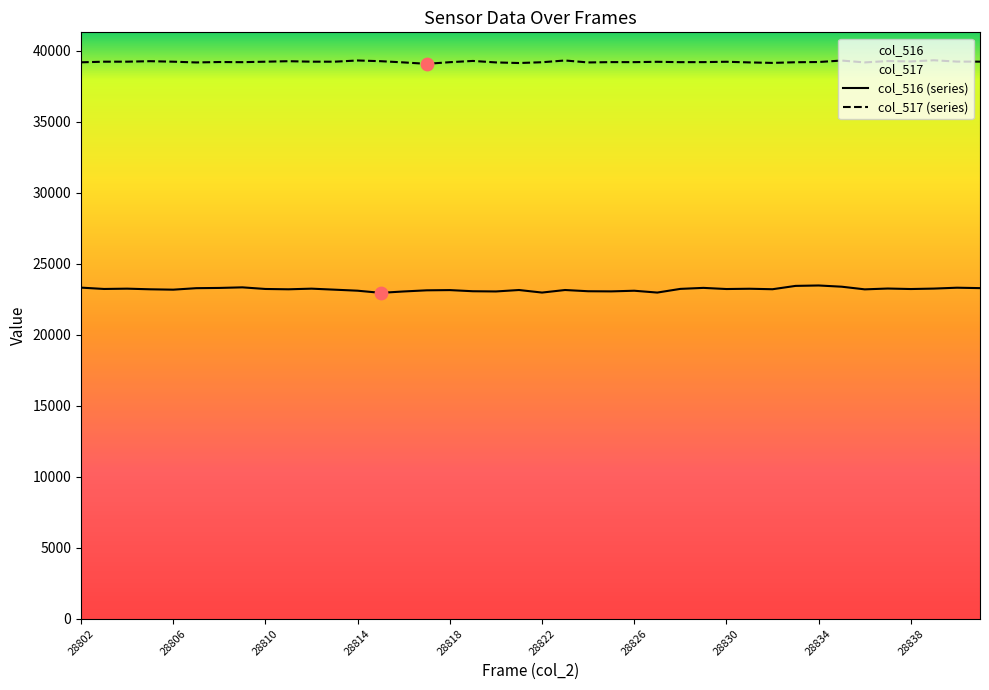

What is the ratio of the value at 28829 to the value at 28840?

1.0